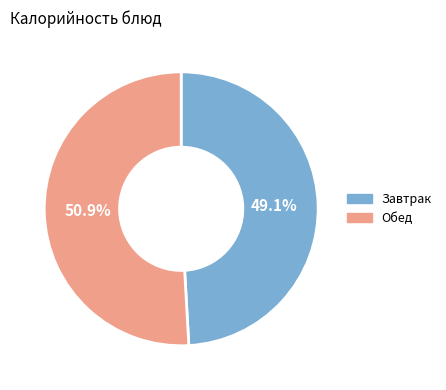

What percentage do Обед and Завтрак together represent?

100.0%